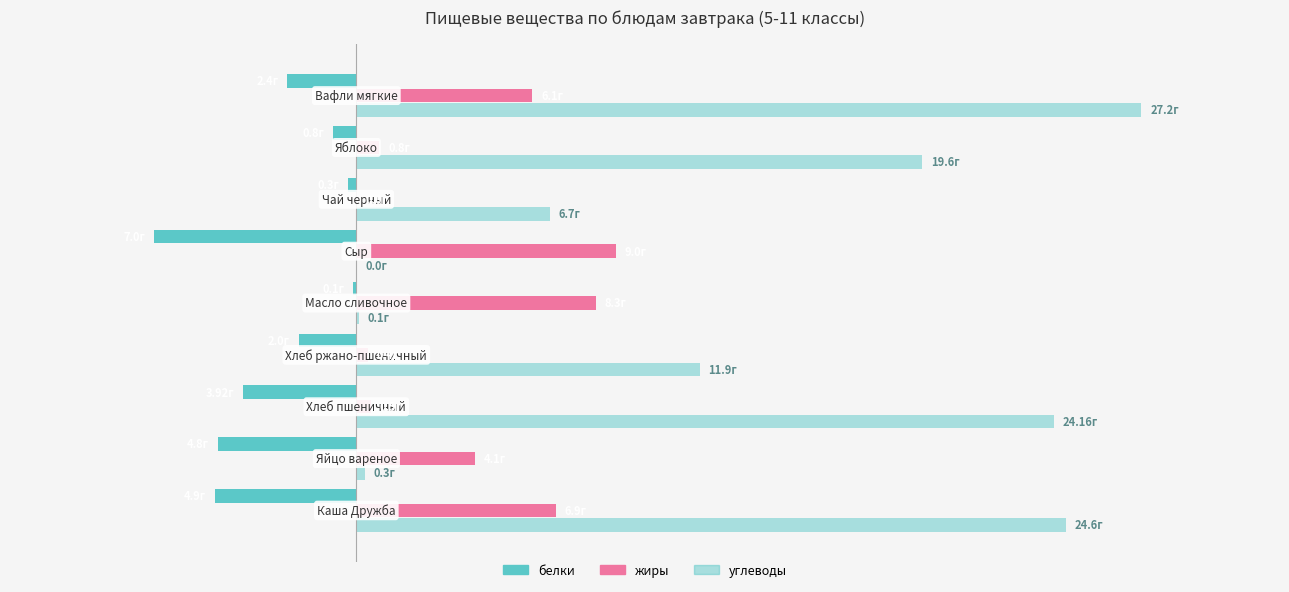

What is the average value of the белки series?

-2.9